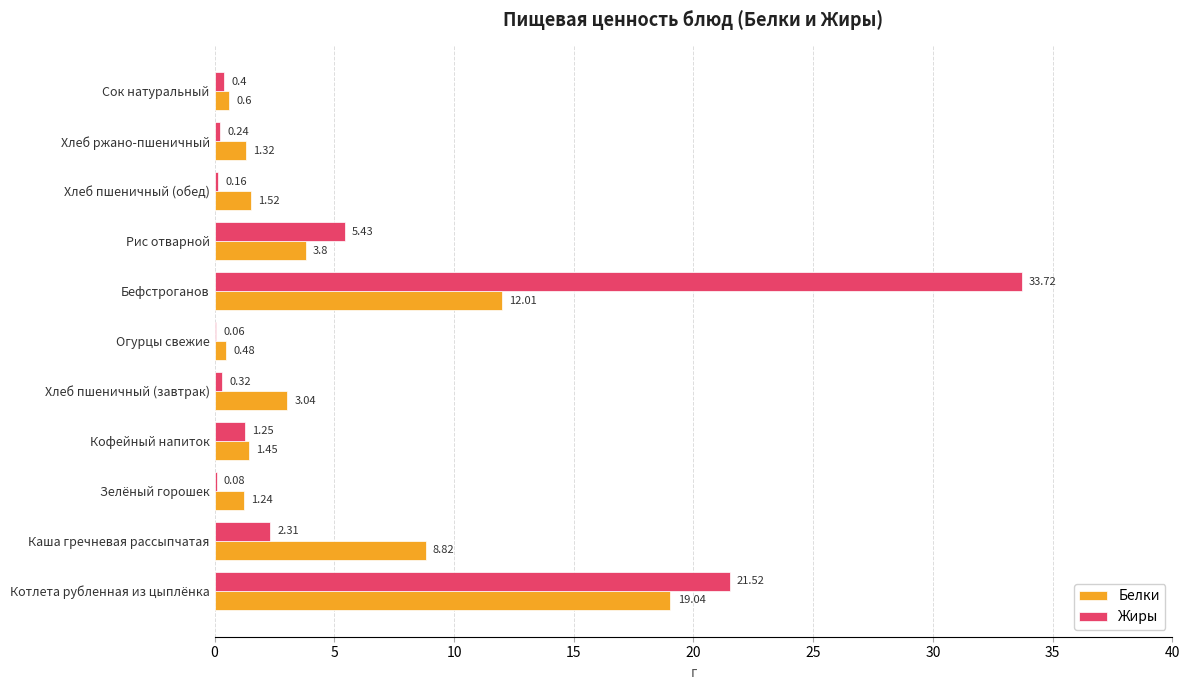

What is the sum of the Белки values at Хлеб пшеничный (завтрак) and Котлета рубленная из цыплёнка?

22.1